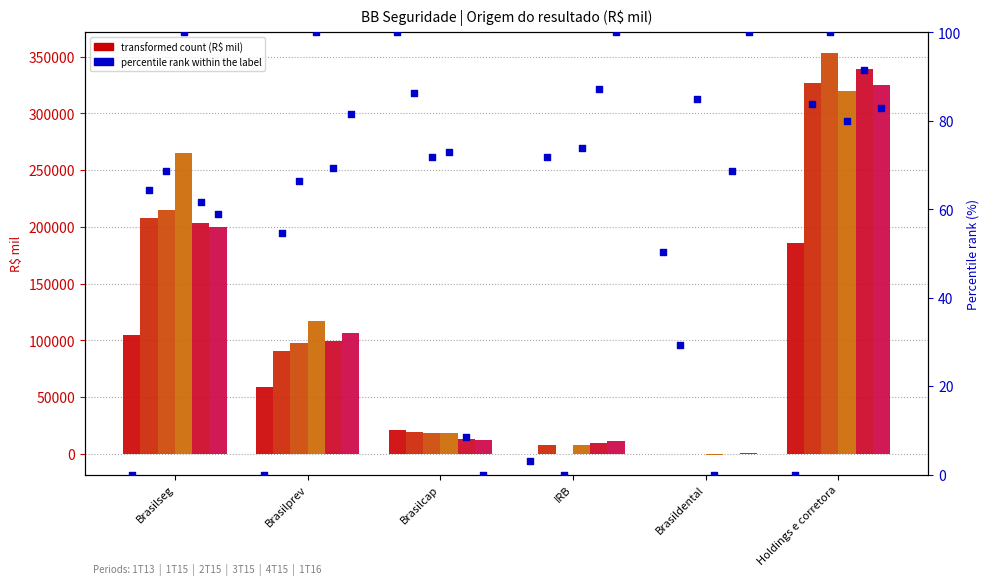

Which series reaches the maximum Y coordinate?

2T15